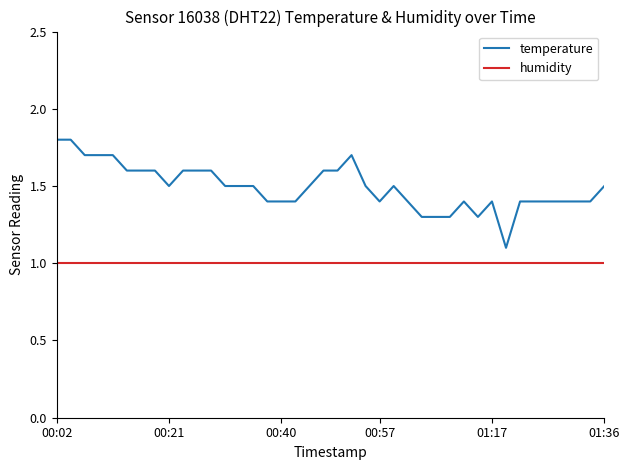

How many categories are shown in the chart?

40